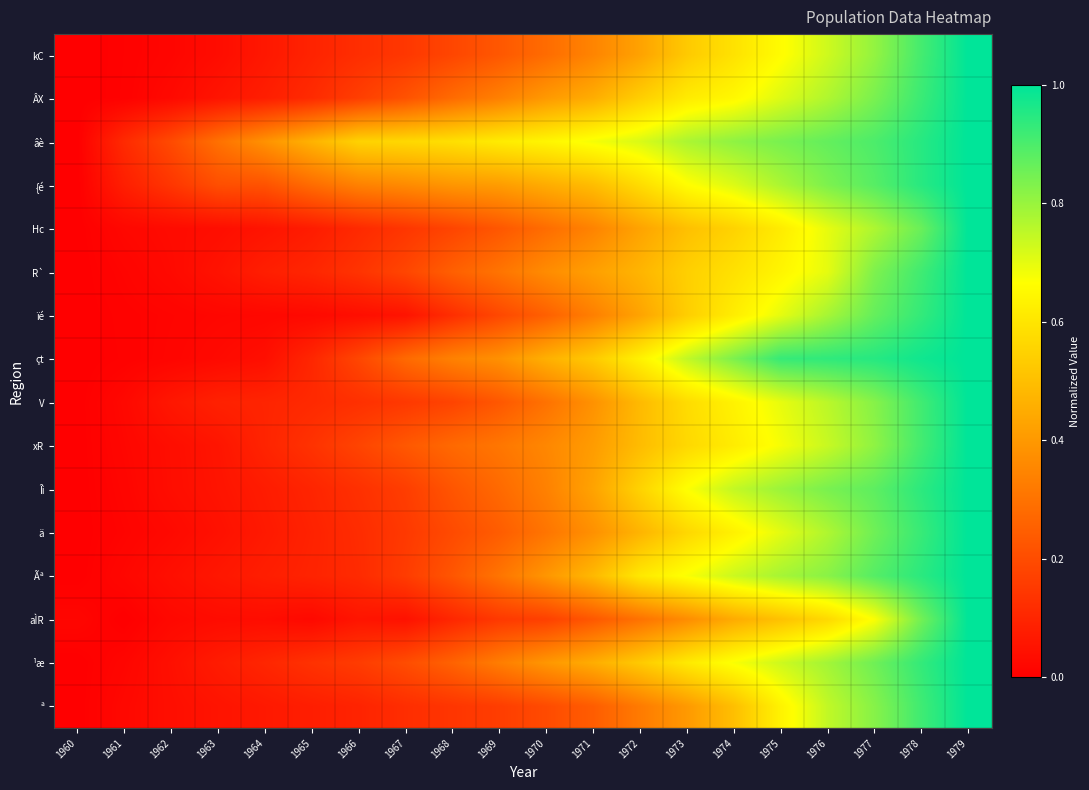

Count the number of categories in the chart.

20